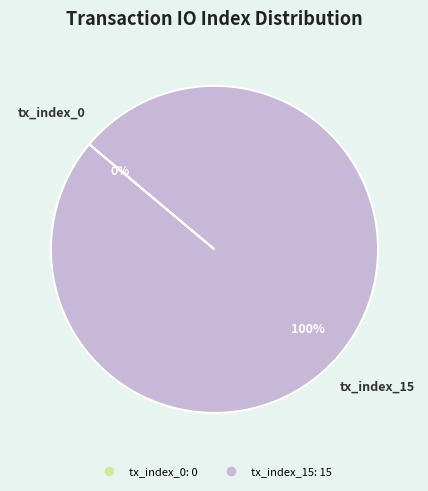

Does any single category account for the majority?

Yes